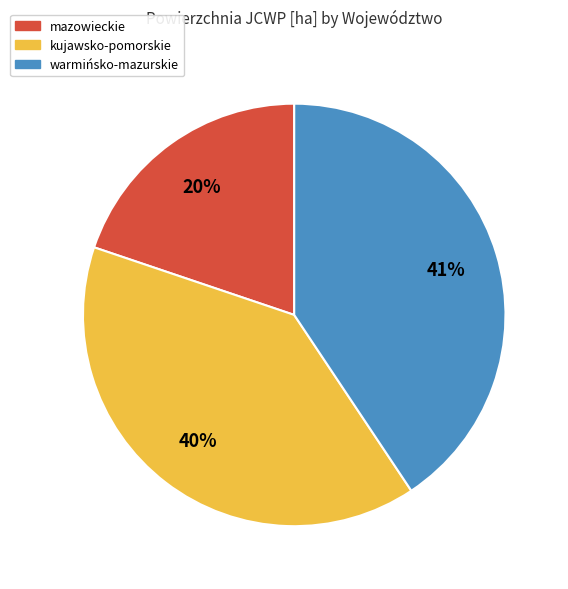

Which category has the biggest portion of the pie?

warmińsko-mazurskie